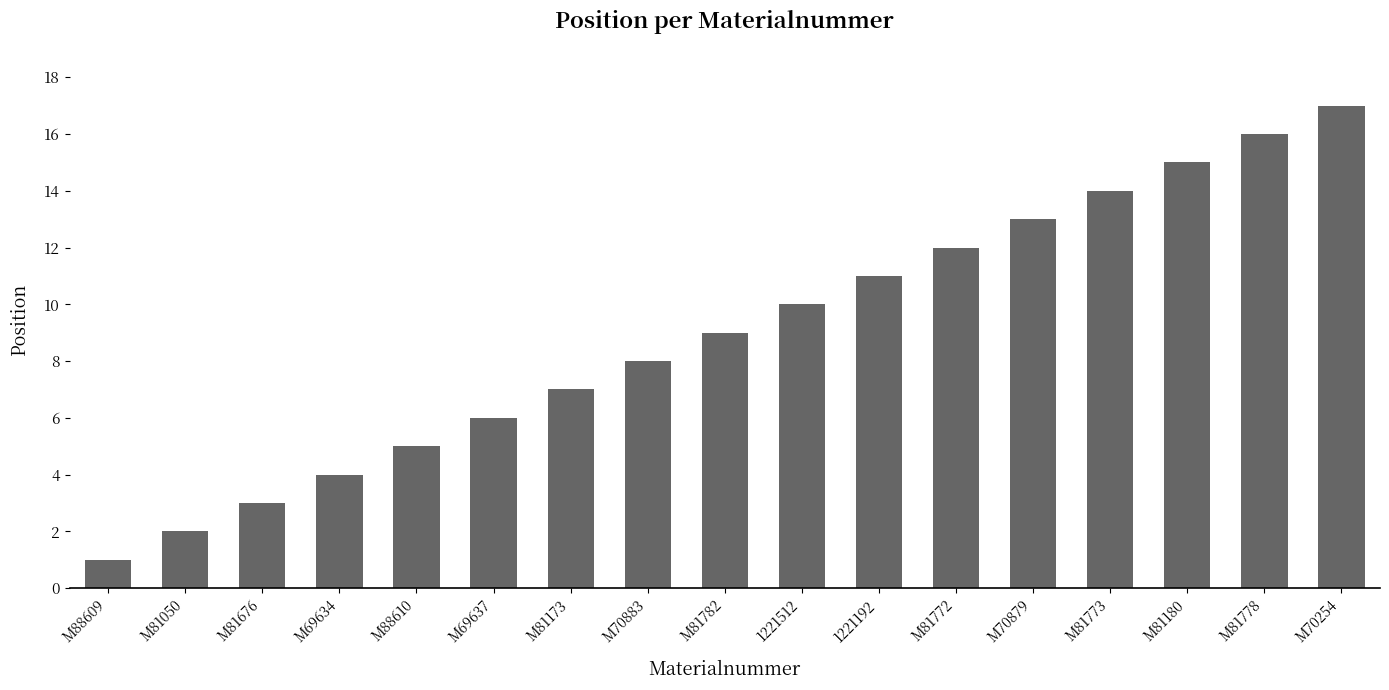

Rank the categories by value from highest to lowest.

M70254, M81778, M81180, M81773, M70879, M81772, 1221192, 1221512, M81782, M70883, M81173, M69637, M88610, M69634, M81676, M81050, M88609